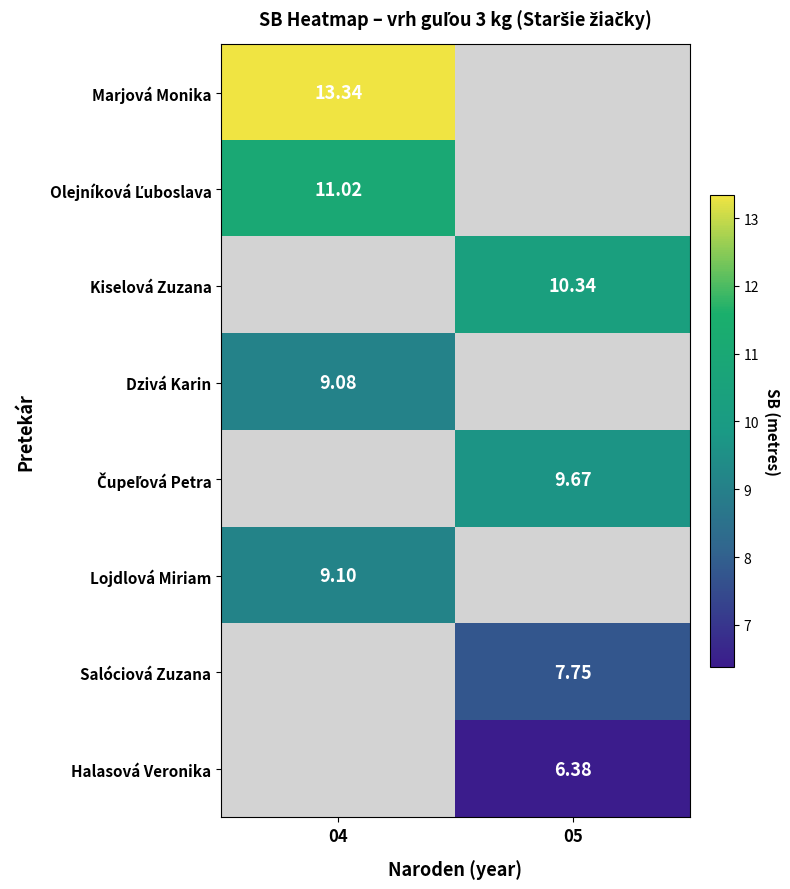

Which series has the largest range (max minus min)?

Kiselová Zuzana